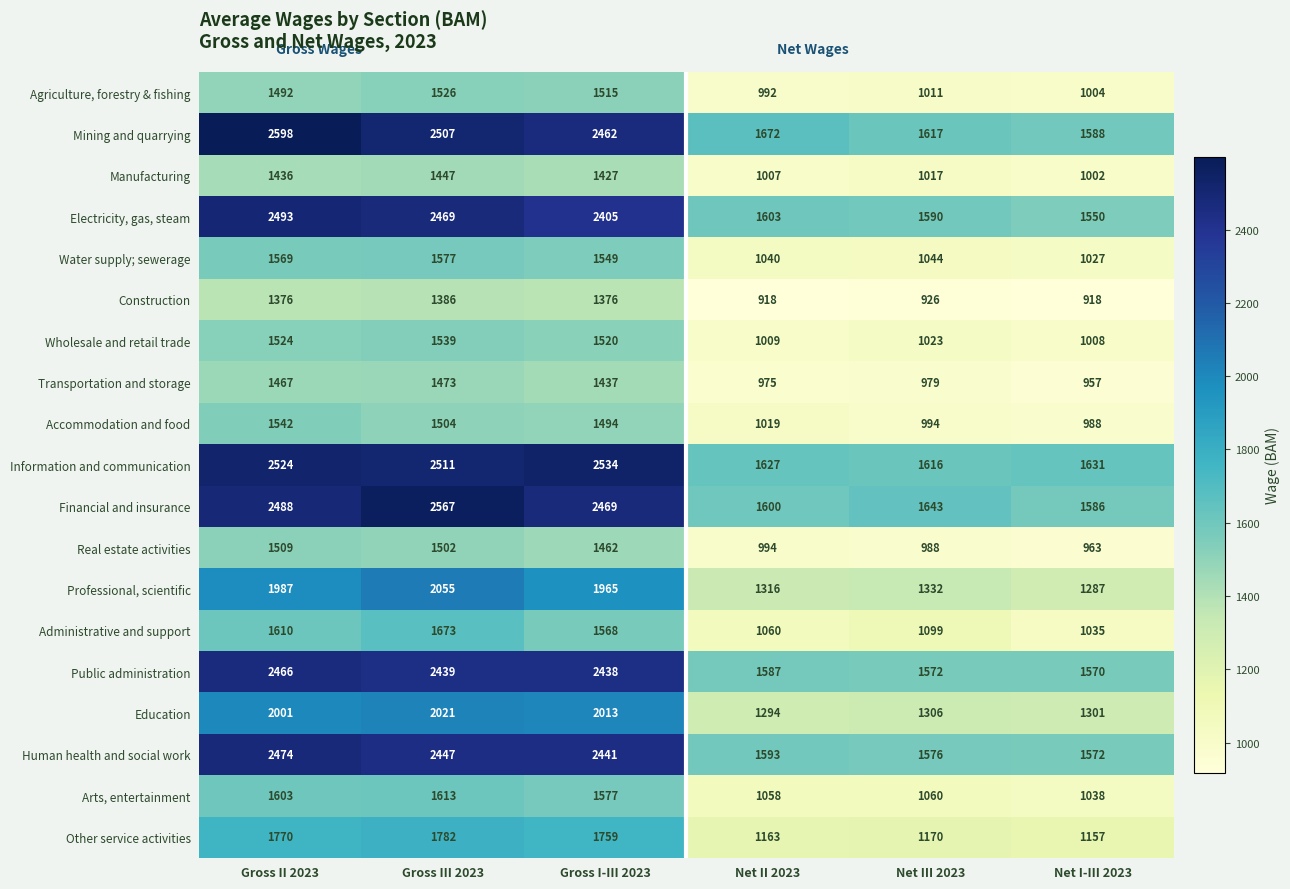

Between Gross II 2023 and Gross III 2023, which series saw the biggest shift?

Mining and quarrying